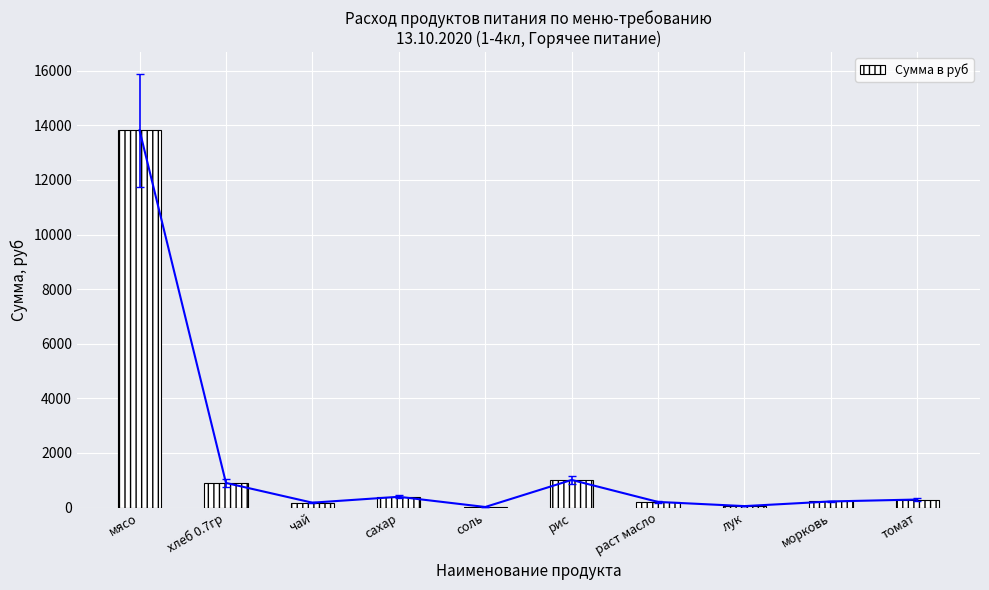

At which label is the value closest to 6921?

рис